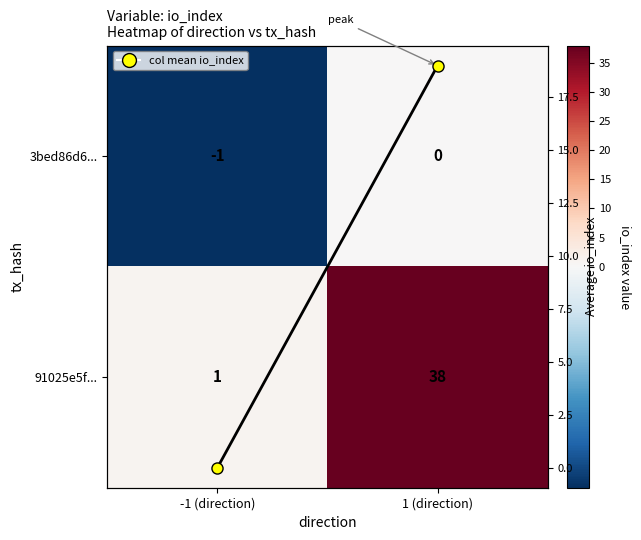

The value of 91025e5f... at 1 (direction) is 25. True or false?

False